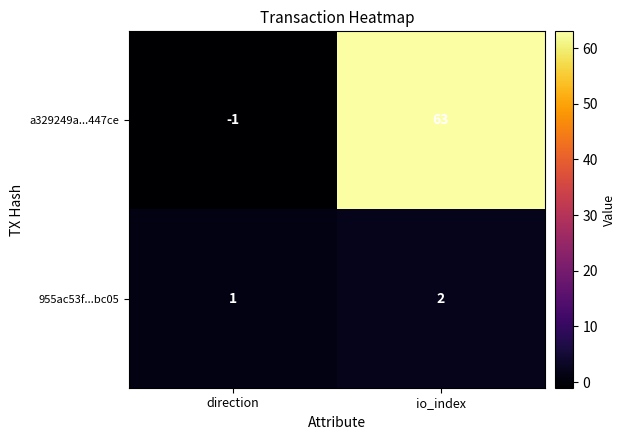

The a329249a...447ce series shows 108 at io_index. True or false?

False